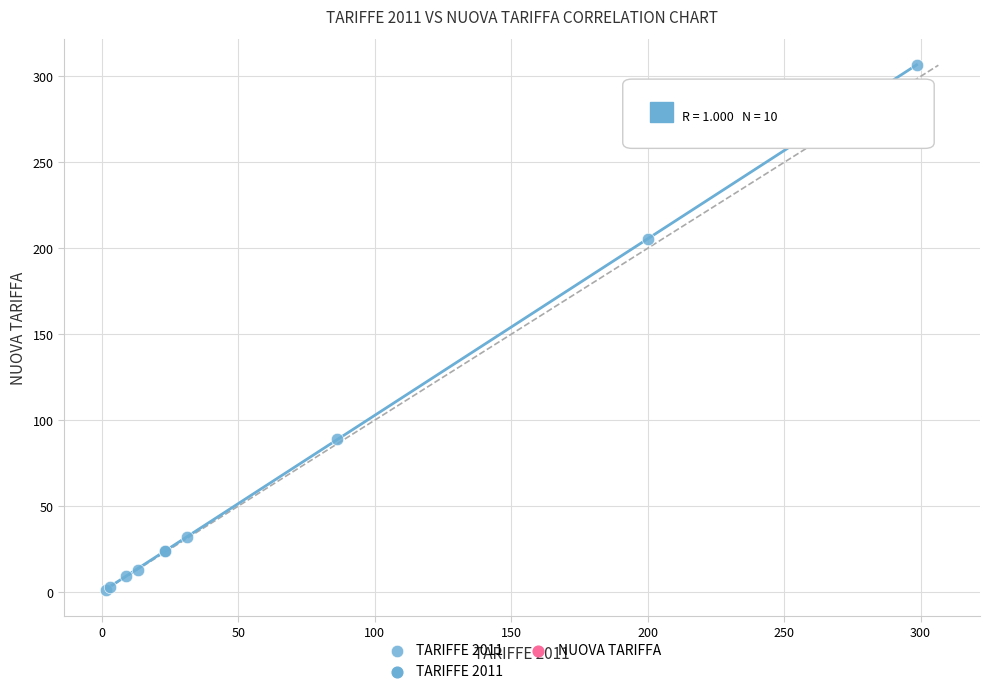

What Y value in the scatter plot is closest to 153?

205.5